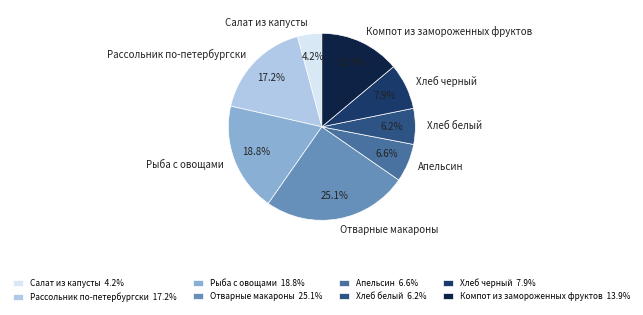

What percentage is the Рассольник по-петербургски slice, to the nearest percent?

17%